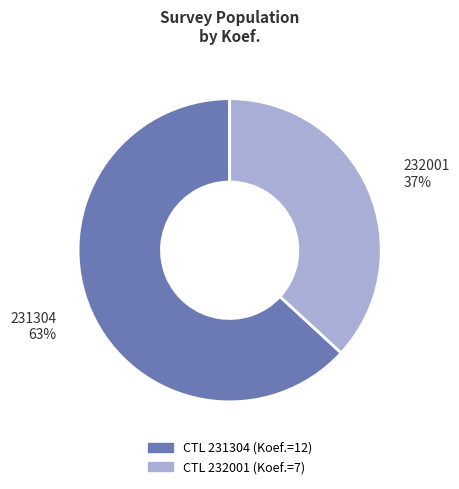

To the nearest percent, what is the difference between the largest and smallest slice percentages?

26%